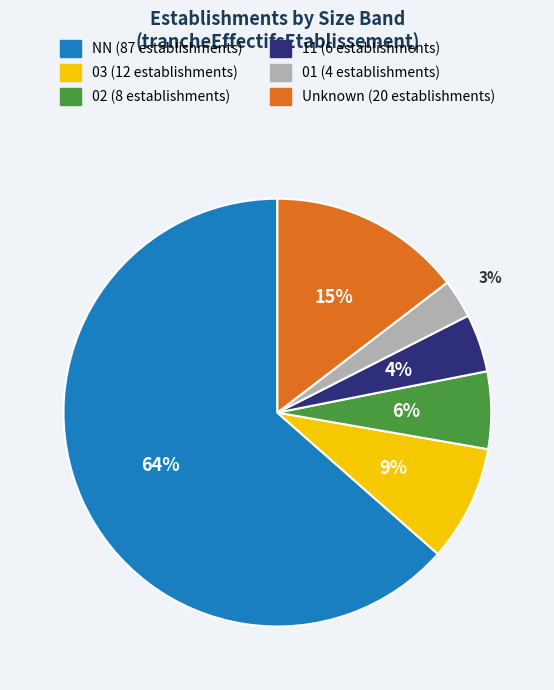

Does any single category account for the majority?

Yes